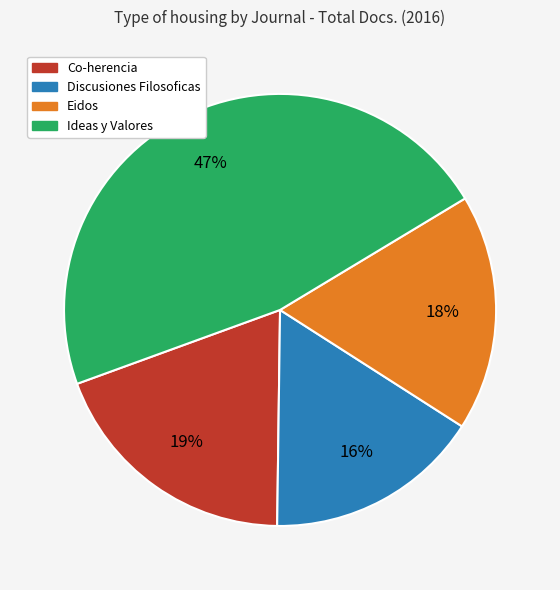

Combined, do Eidos and Discusiones Filosoficas account for over 50%?

No